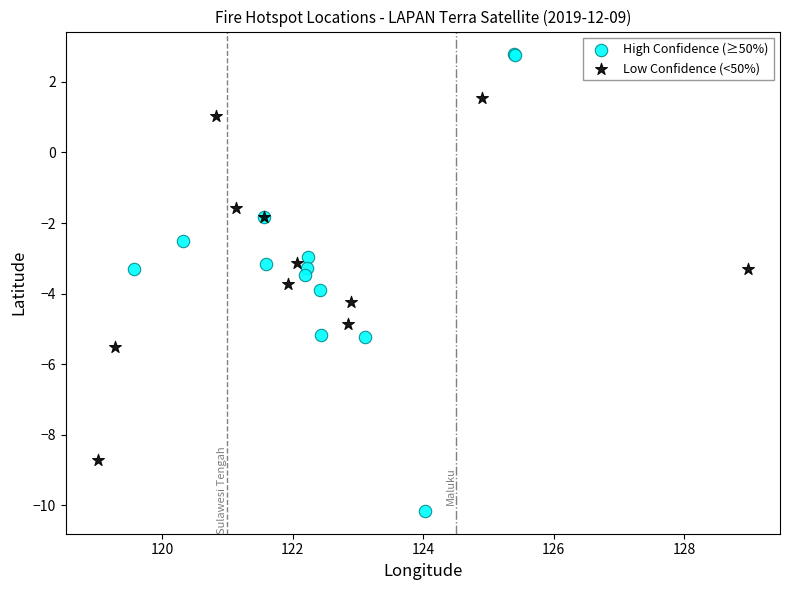

Which series has the largest Y range (max minus min)?

High Confidence (≥50%)